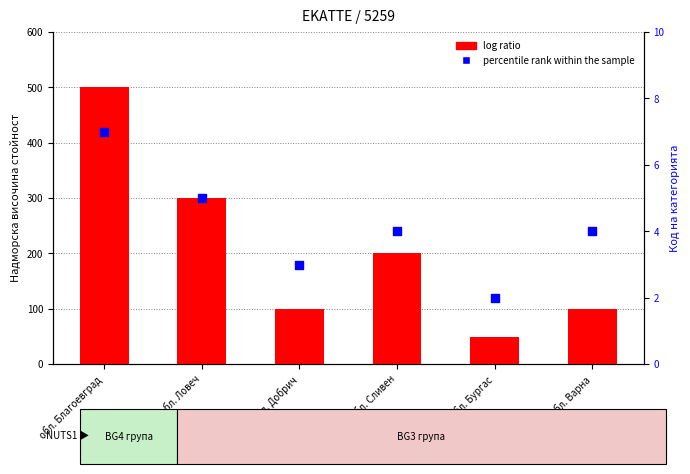

What are all the series names shown in the legend?

log ratio, percentile rank within the sample